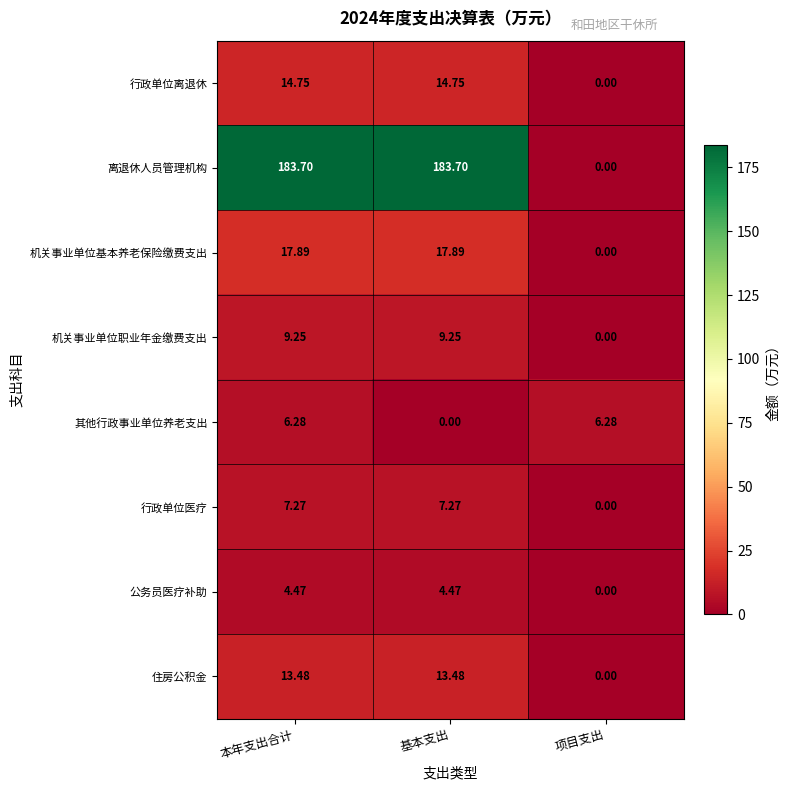

Where does the 其他行政事业单位养老支出 series first go above 6?

本年支出合计